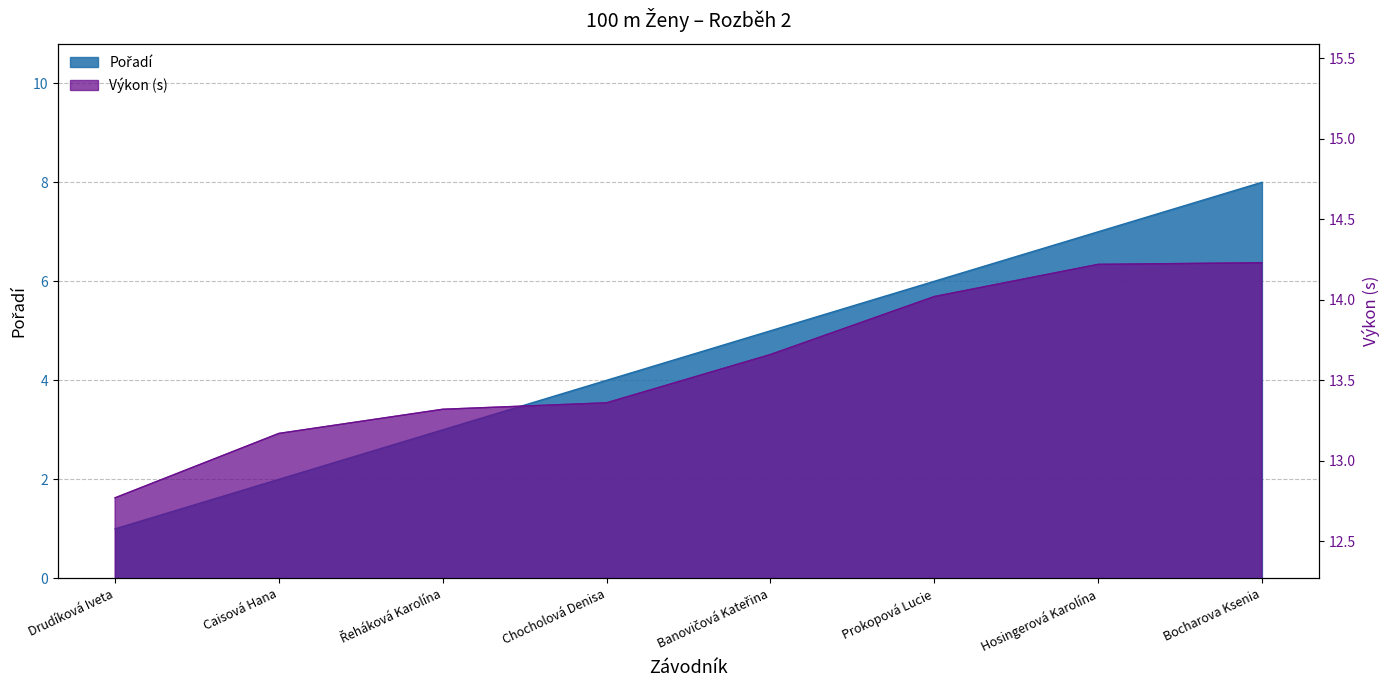

Where is Výkon nearest to the value 13?

Caisová Hana